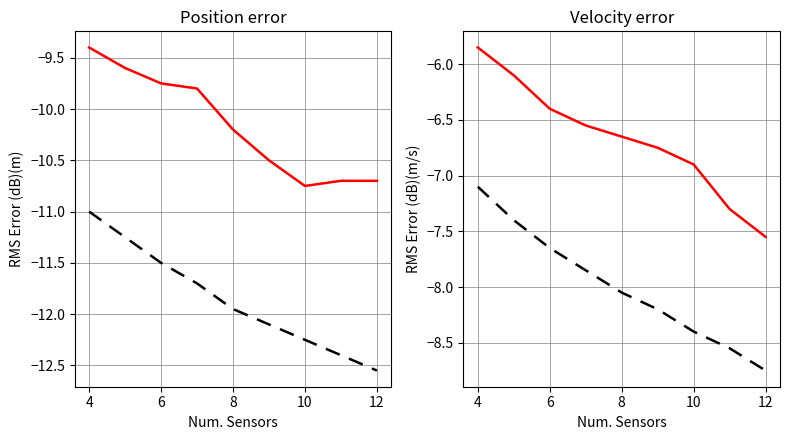

What is the total value across all series at 4?

-33.4